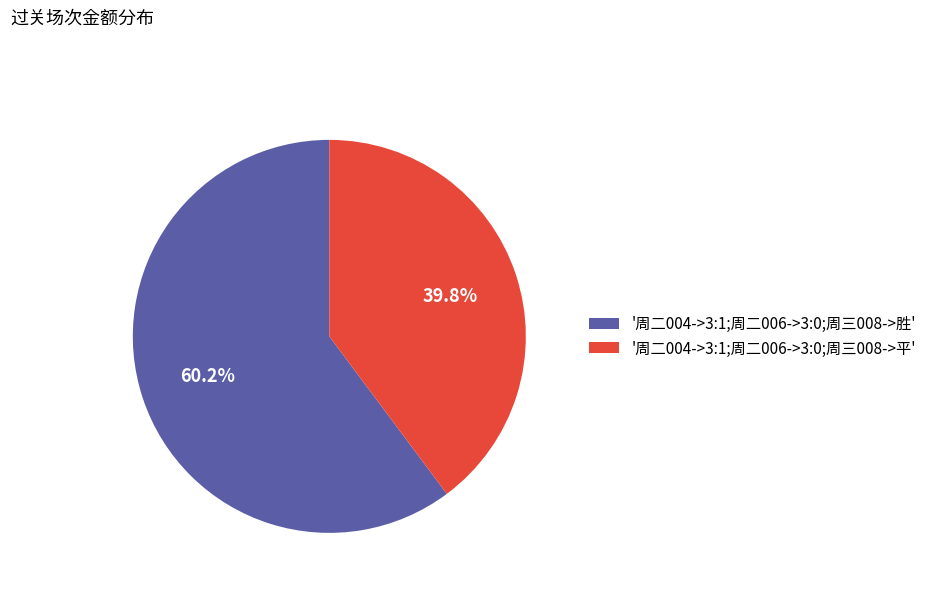

Approximately how many times larger is the value at '周二004->3:1;周二006->3:0;周三008->胜' compared to '周二004->3:1;周二006->3:0;周三008->平'?

1.5